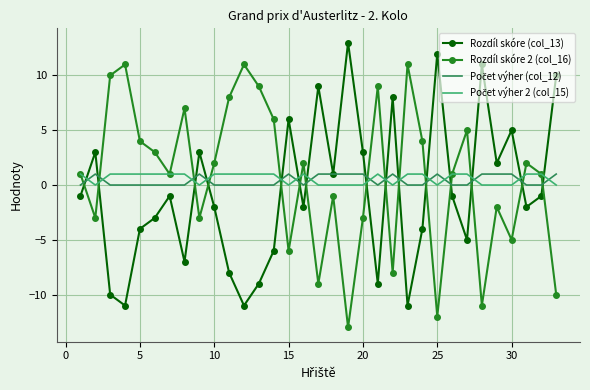

What is the maximum value shown in the chart?

13